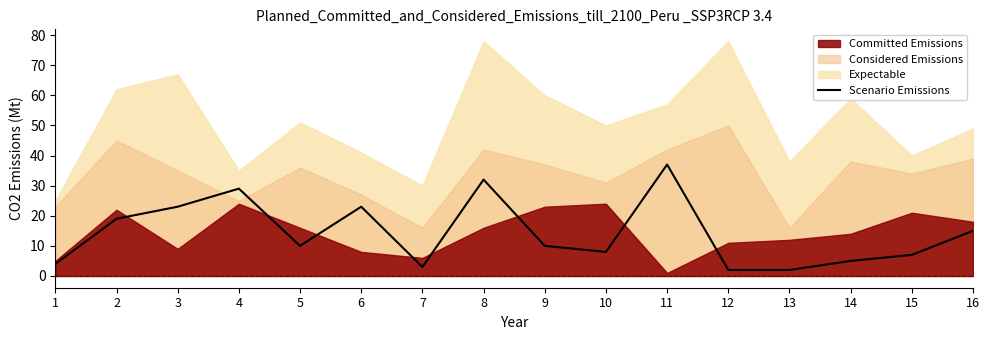

Reading left to right, list all the values displayed in this chart.

1=4	2=19	3=23	4=29	5=10	6=23	7=3	8=32	9=10	10=8	11=37	12=2	13=2	14=5	15=7	16=15